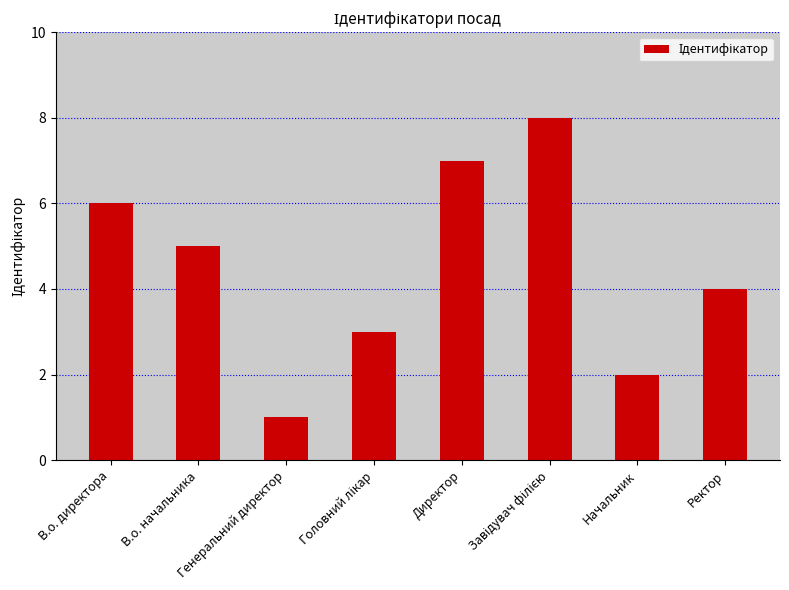

How many values are below 5?

4